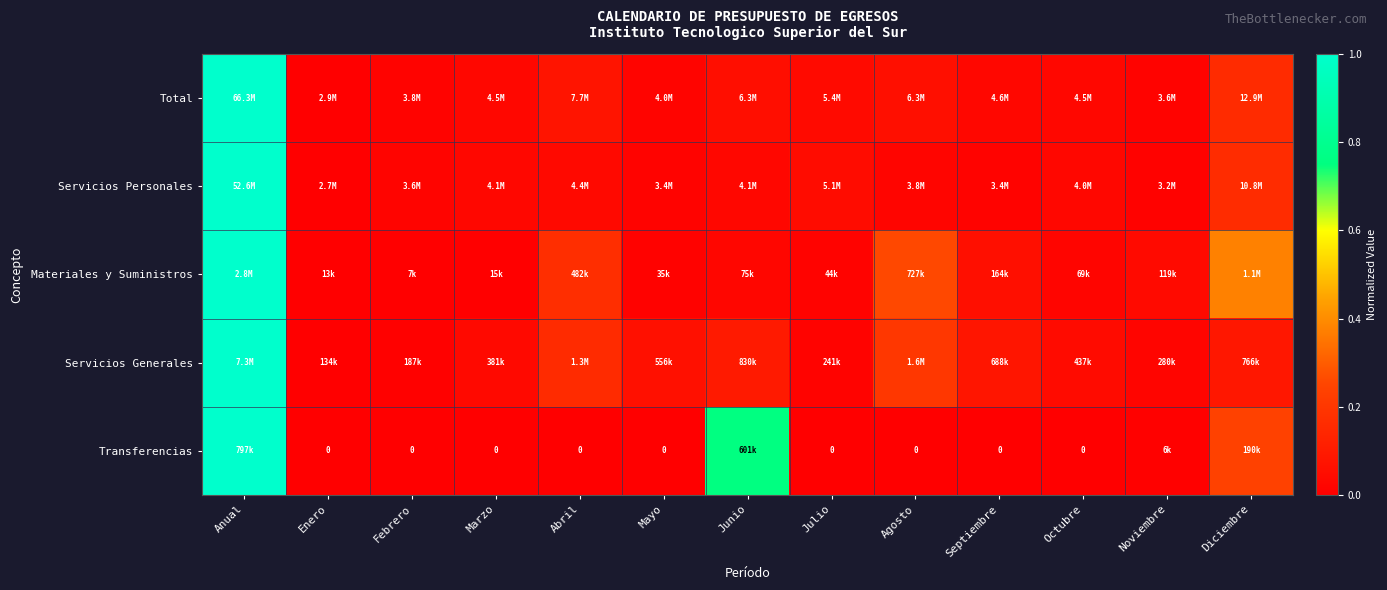

Which category has the highest value in the Transferencias series?

Anual